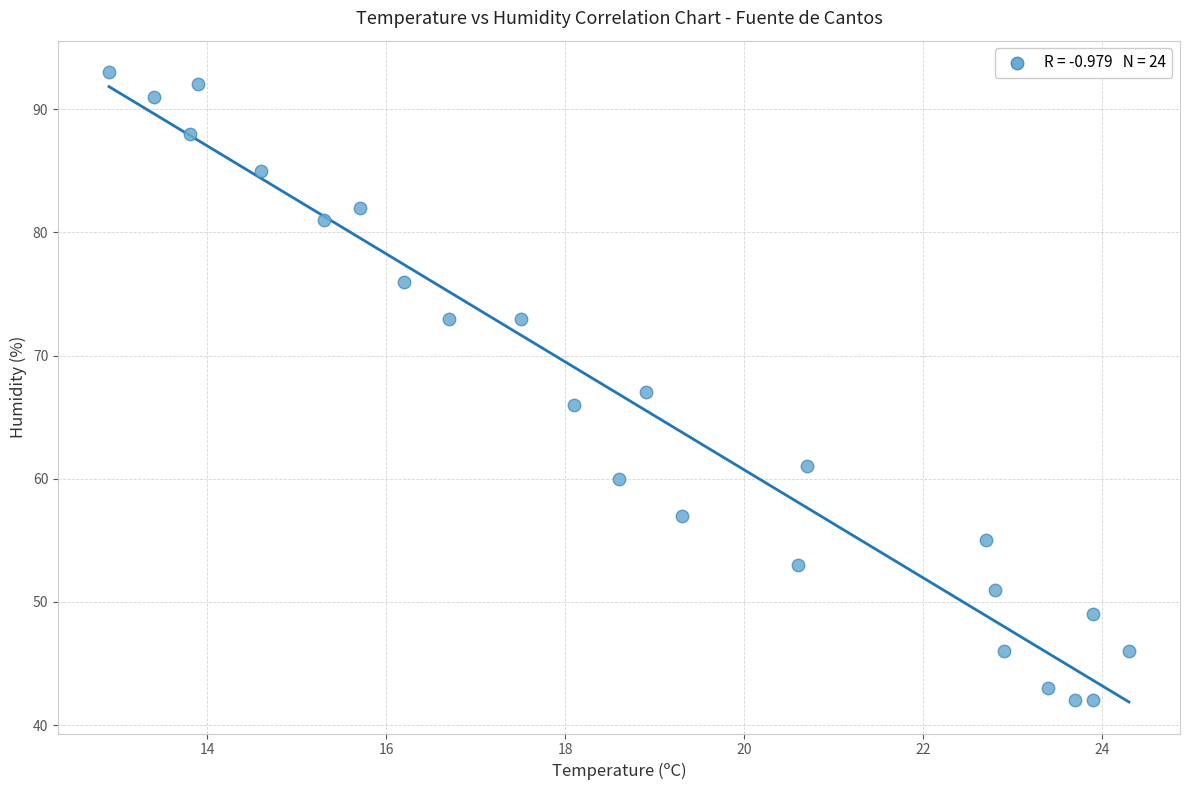

What is the range of Y values (max minus min)?

51